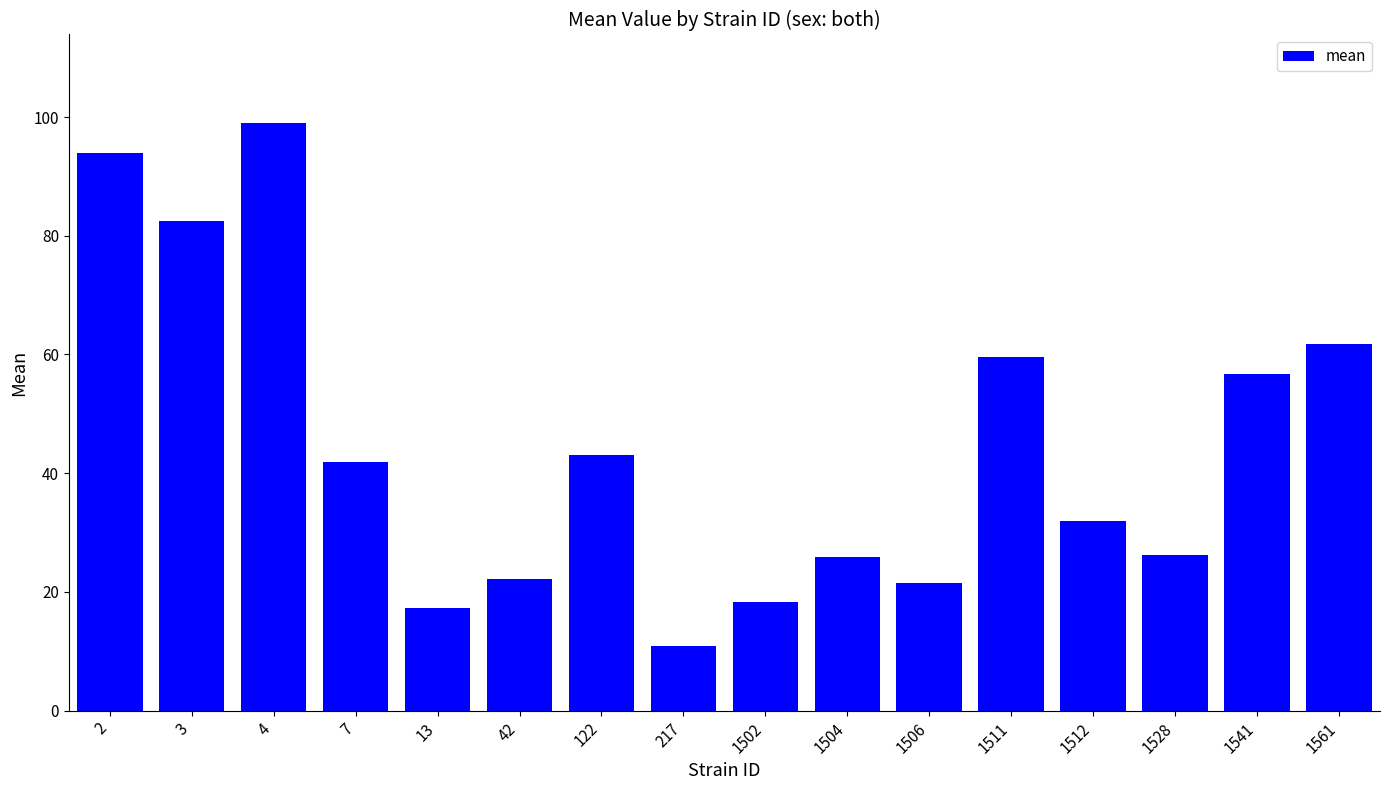

Read the value at 4.

99.1